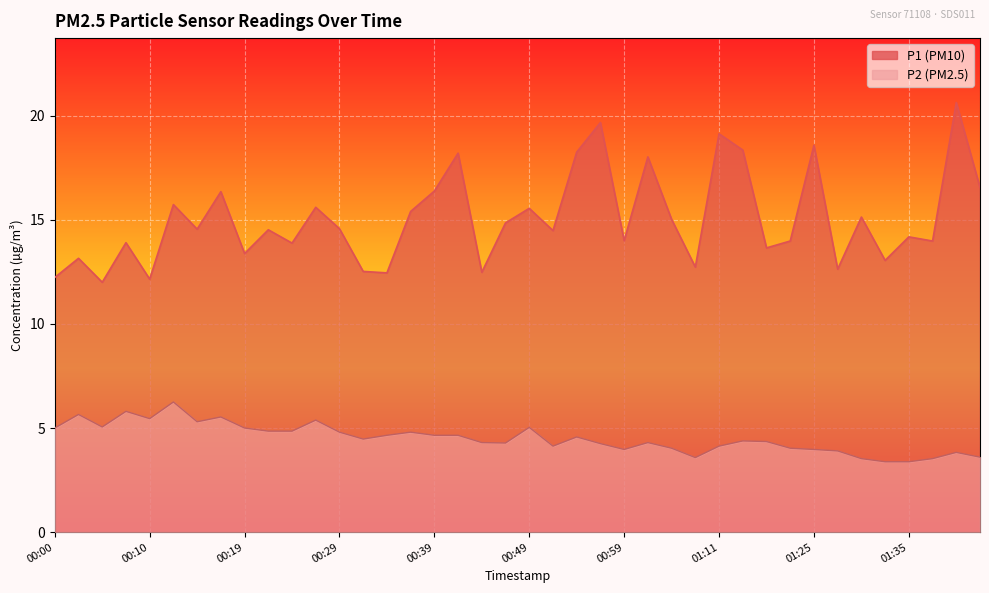

Rank the categories by P2 value from highest to lowest.

00:12, 00:07, 00:02, 00:17, 00:10, 00:27, 00:15, 00:05, 00:49, 00:00, 00:19, 00:22, 00:24, 00:29, 00:37, 00:34, 00:39, 00:41, 00:54, 00:32, 01:14, 01:16, 00:44, 01:01, 00:46, 00:56, 00:51, 01:11, 01:04, 01:19, 00:59, 01:25, 01:28, 01:40, 01:42, 01:08, 01:30, 01:37, 01:32, 01:35